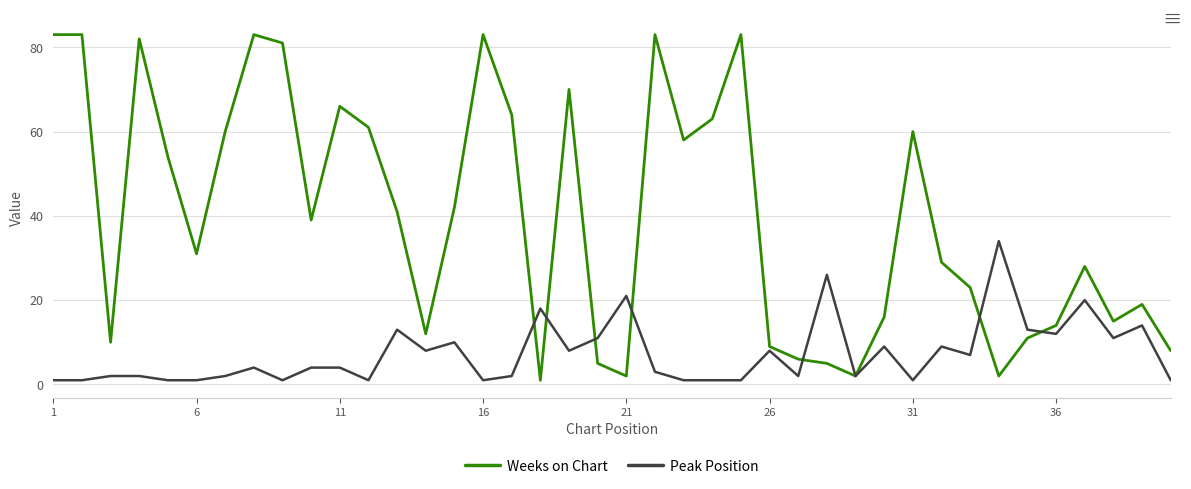

List the series in order of their overall mean, highest first.

Weeks on Chart, Peak Position